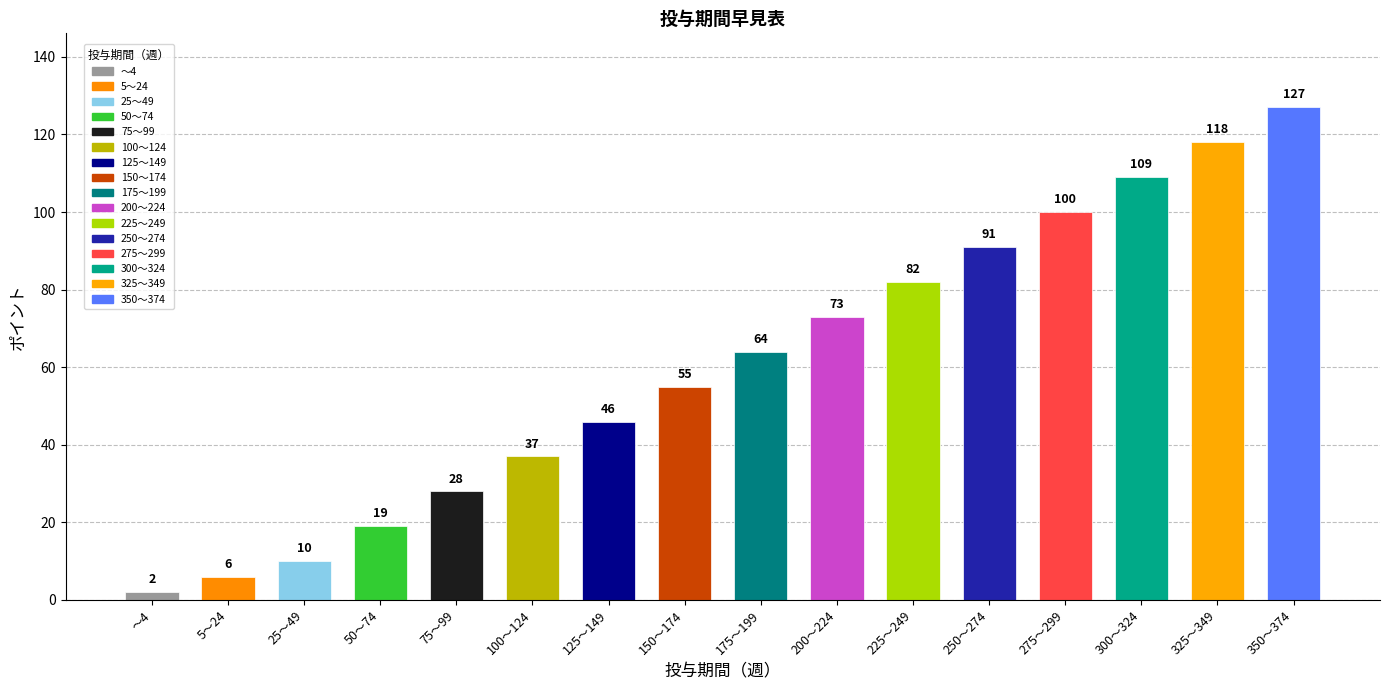

What is the label of the 4th bar from the left?

50～74